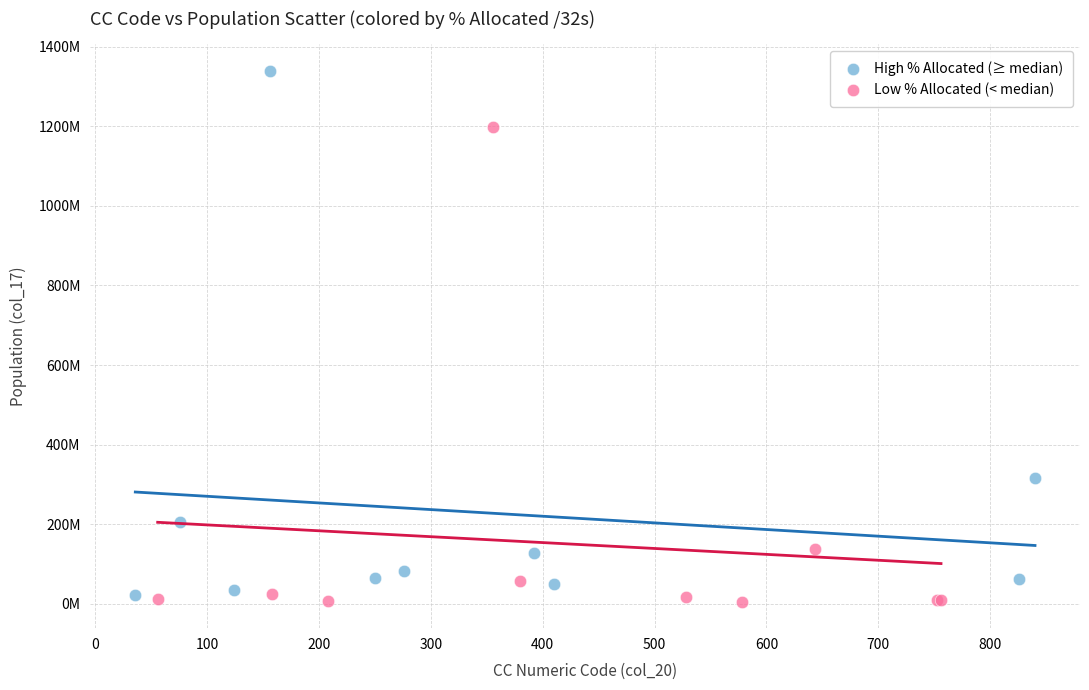

What are all the series names shown in the legend?

High % Allocated (≥ median), Low % Allocated (< median)